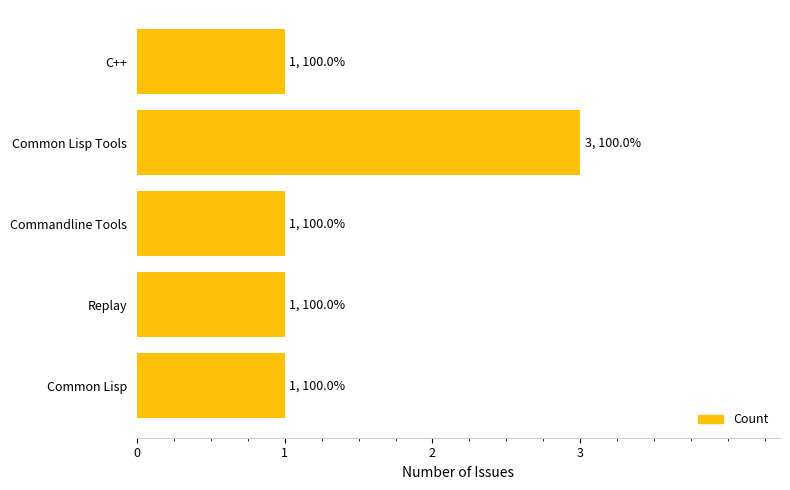

What is the average value?

1